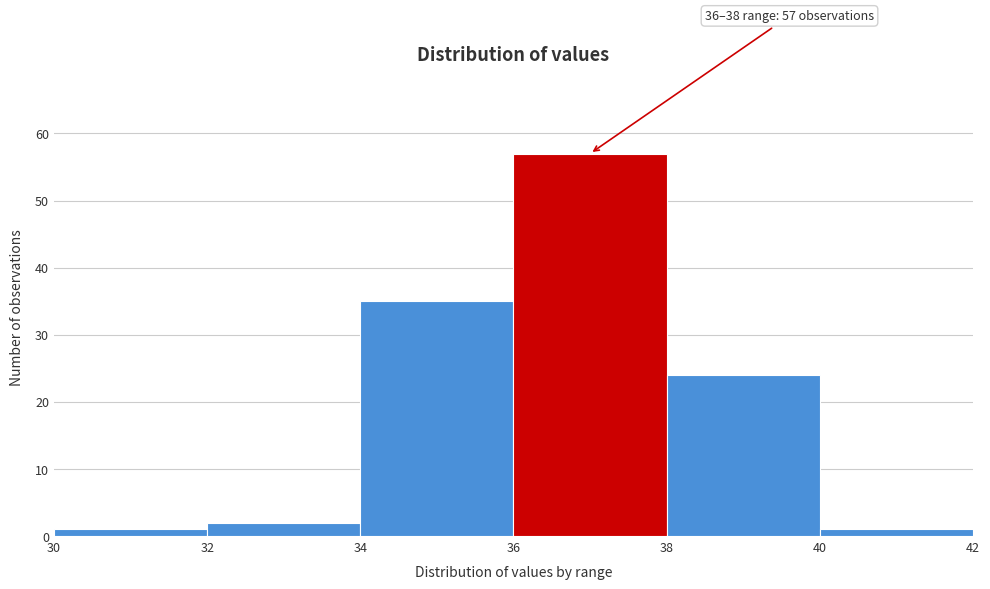

Which range on the x-axis has the tallest bar?

36 to 38